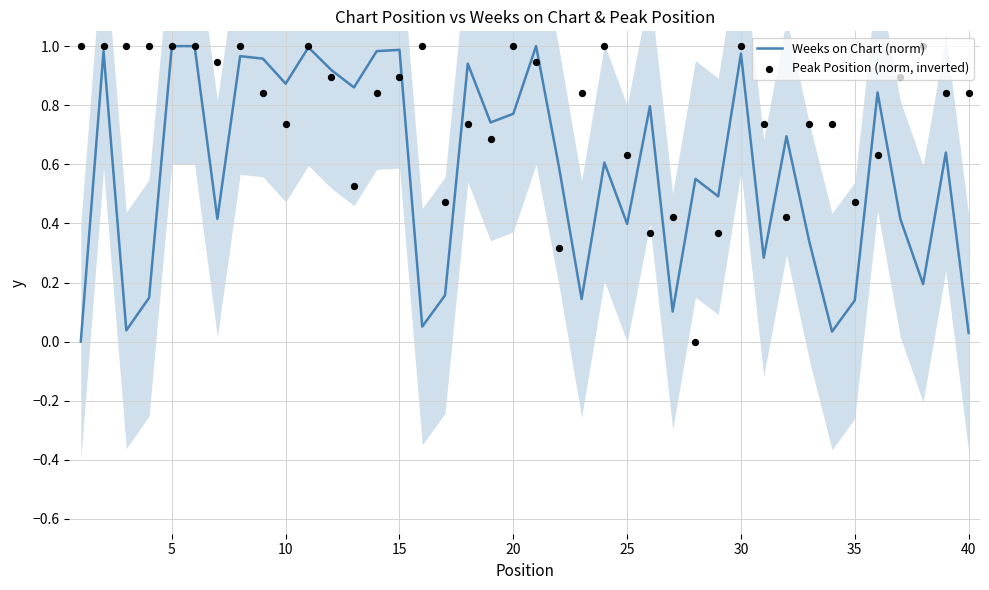

At how many categories does at least one series exceed 0?

40